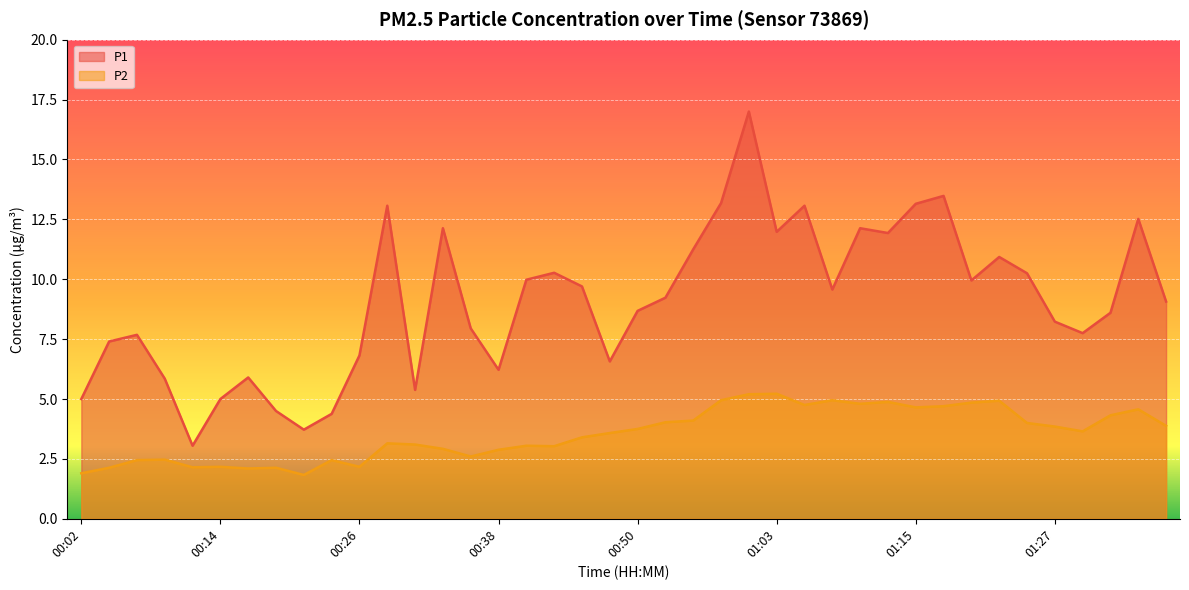

At which category is the sum across all series the highest?

01:00